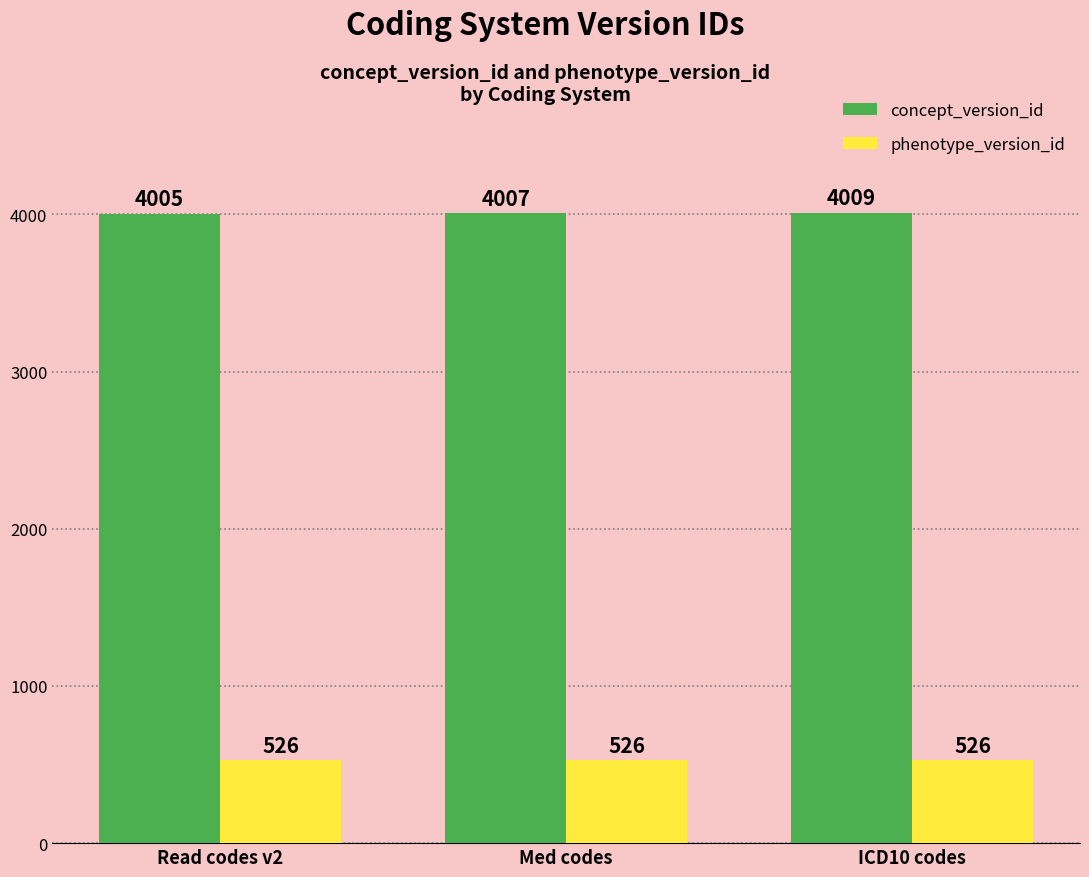

Are the bars grouped side by side (vs. stacked)?

Yes